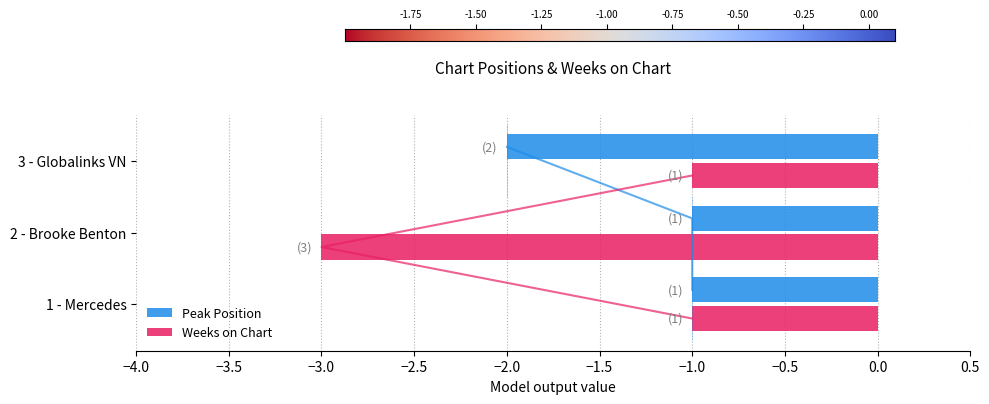

What is the average value of the Weeks on Chart series?

-2